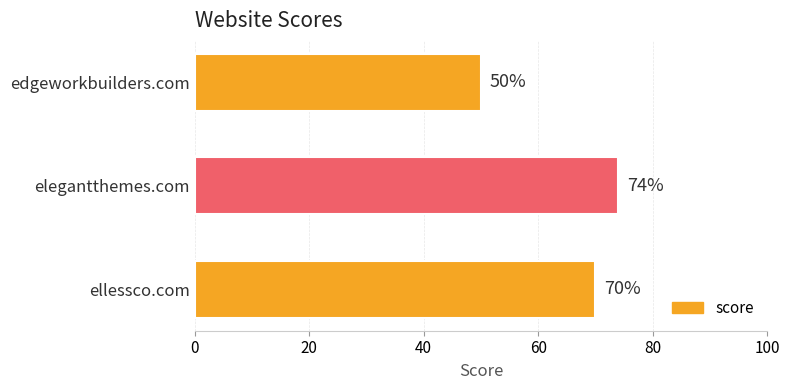

Rank the categories by value from lowest to highest.

edgeworkbuilders.com, ellessco.com, elegantthemes.com